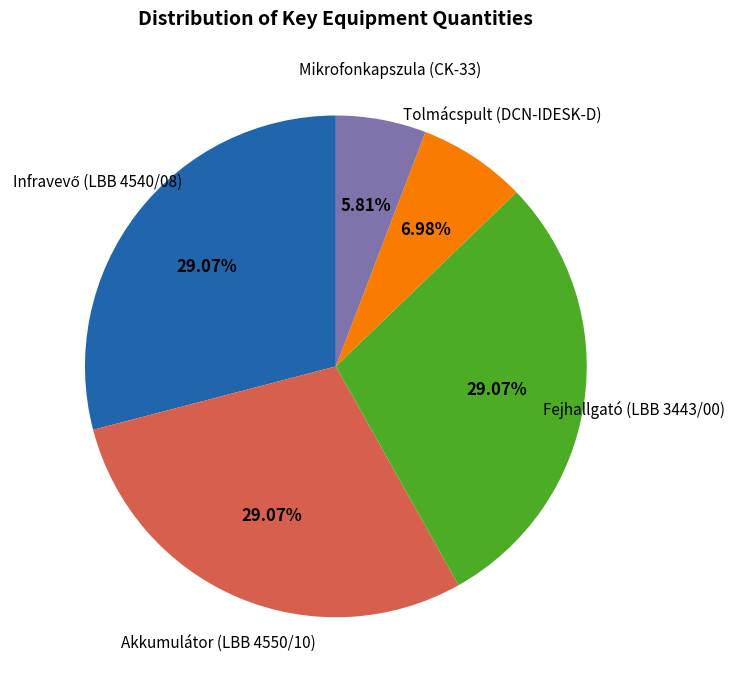

Is there any slice that represents more than half of the pie?

No